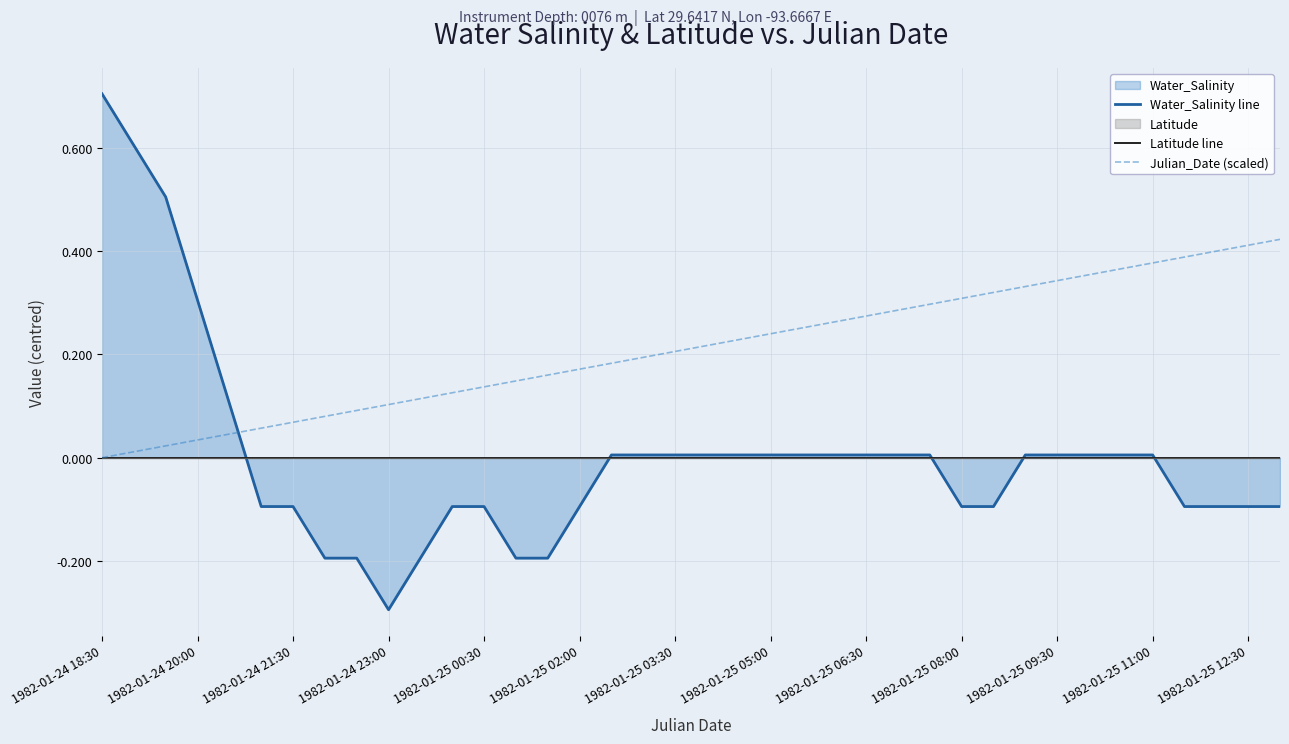

Is the value of Julian_Date (scaled) at 21 greater than the value of Latitude line at 13?

Yes